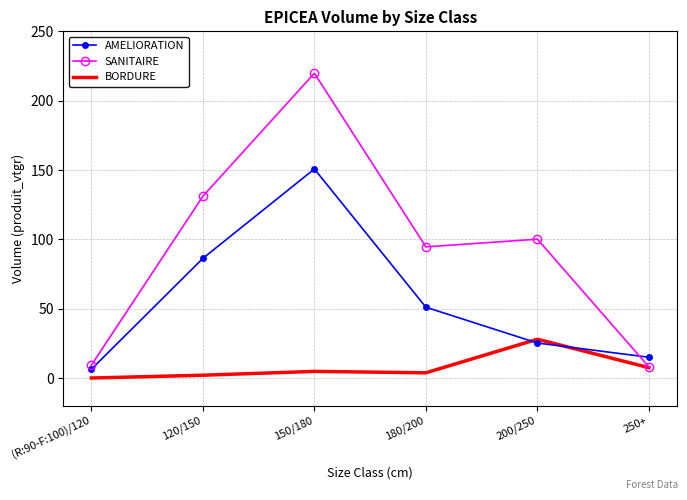

Rank the categories by AMELIORATION value from highest to lowest.

150/180, 120/150, 180/200, 200/250, 250+, (R:90-F:100)/120